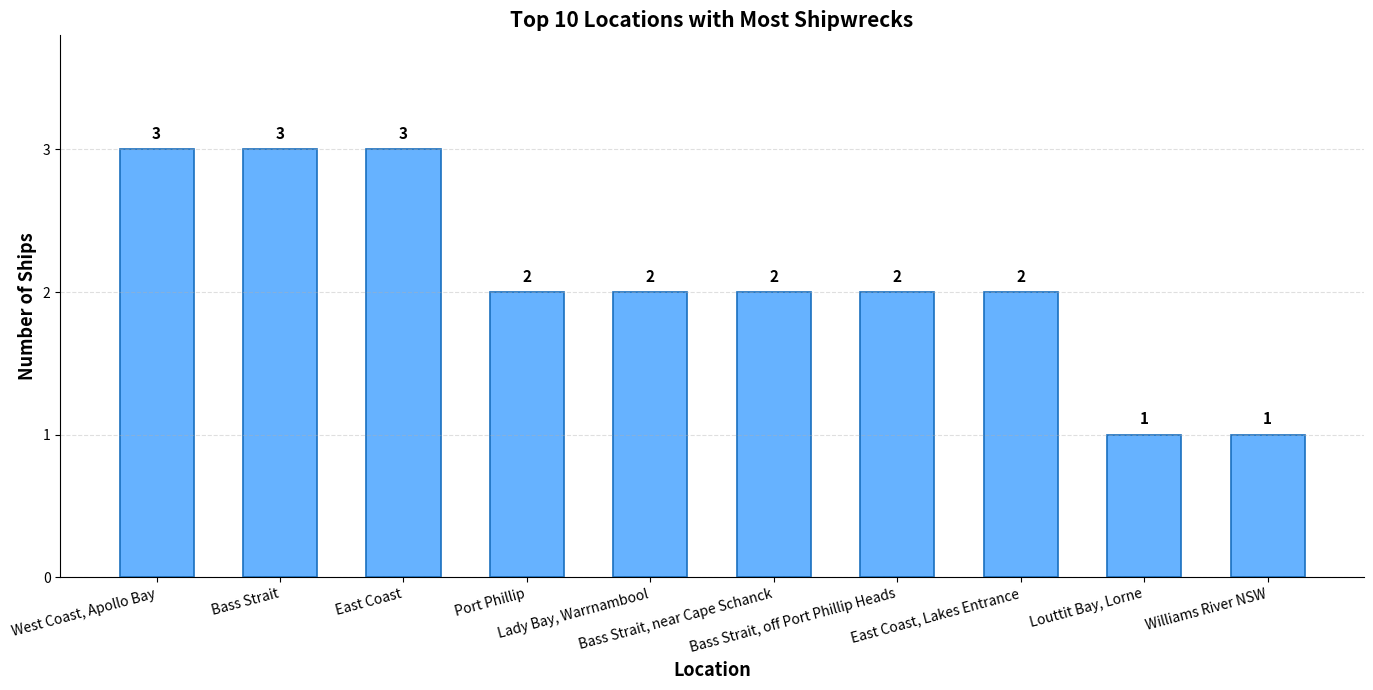

The value at Port Phillip is 2. True or false?

True